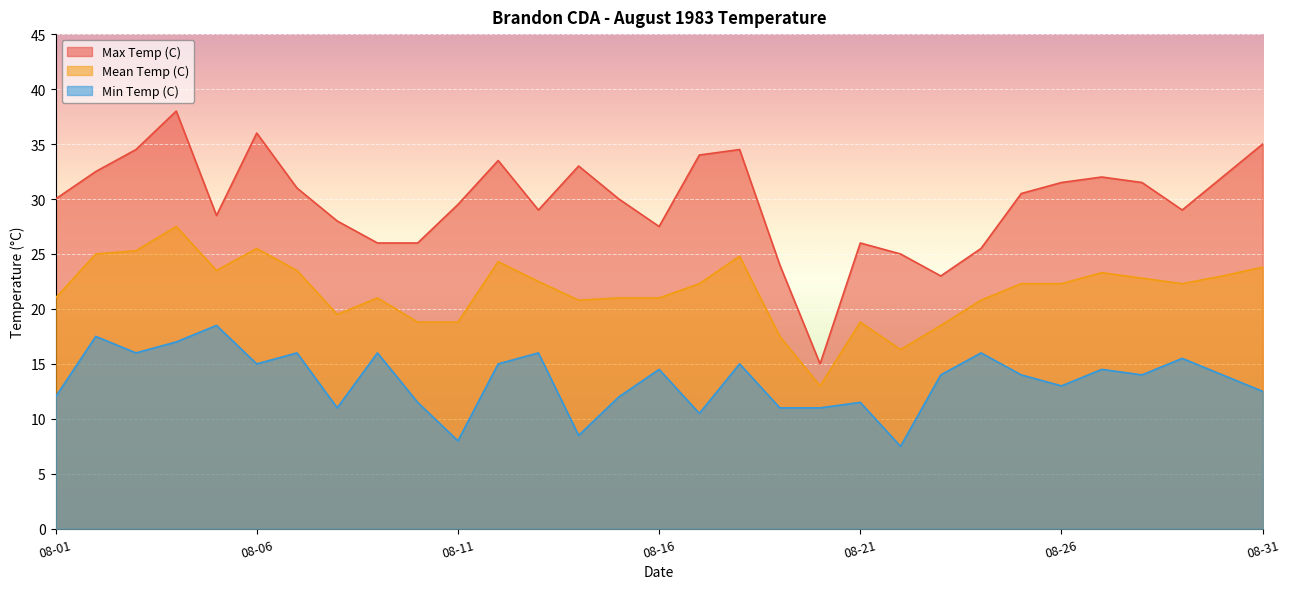

How many series are shown in this chart?

3